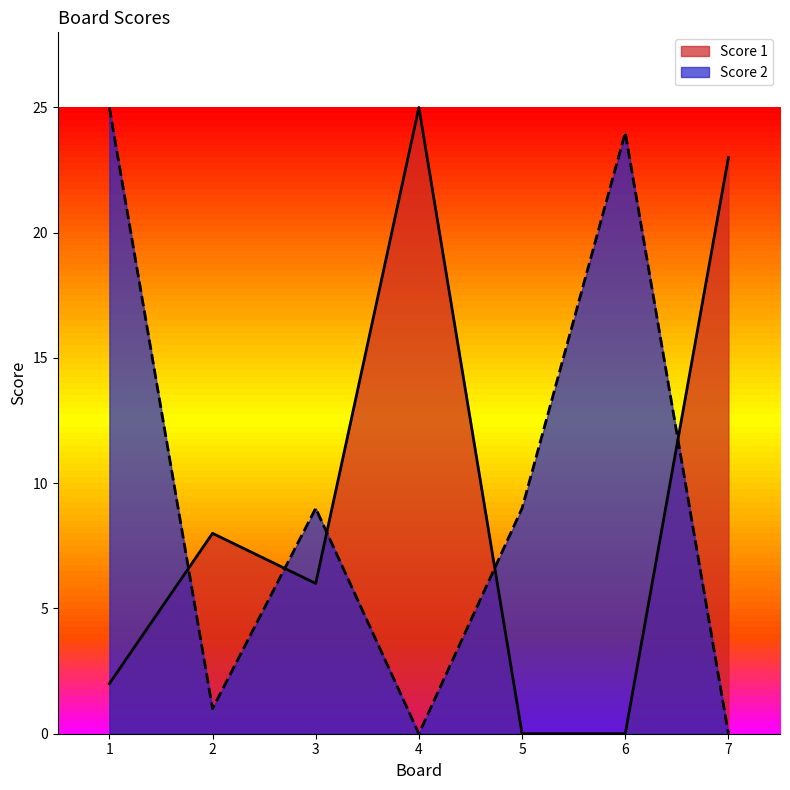

At how many categories does at least one series exceed 3?

7